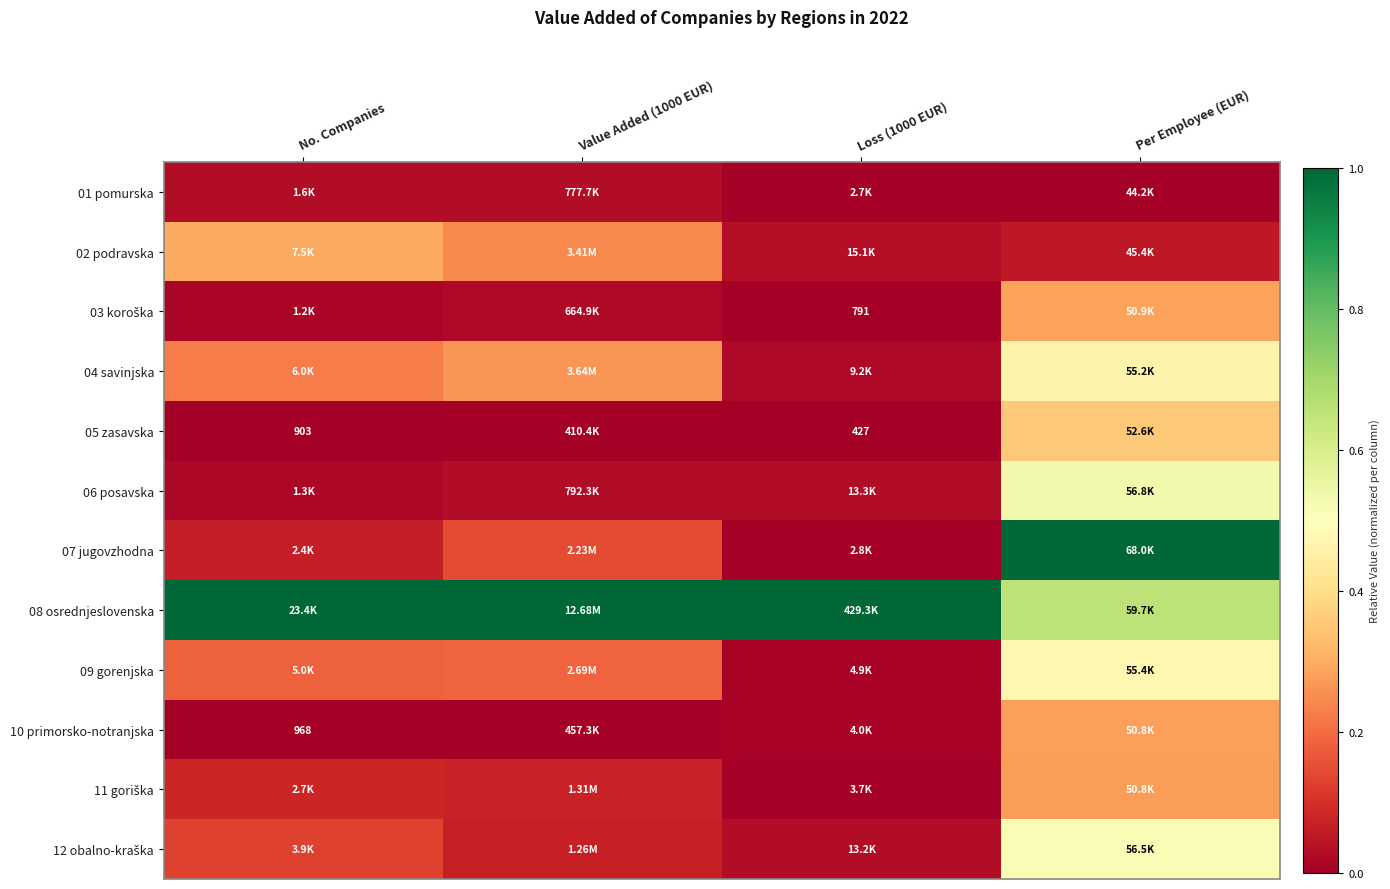

Rank the series at Loss (1000 EUR) from highest to lowest value.

08 osrednjeslovenska, 02 podravska, 06 posavska, 12 obalno-kraška, 04 savinjska, 09 gorenjska, 10 primorsko-notranjska, 11 goriška, 07 jugovzhodna, 01 pomurska, 03 koroška, 05 zasavska